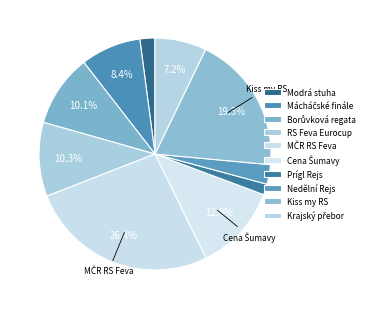

How many slices are in this pie chart?

10